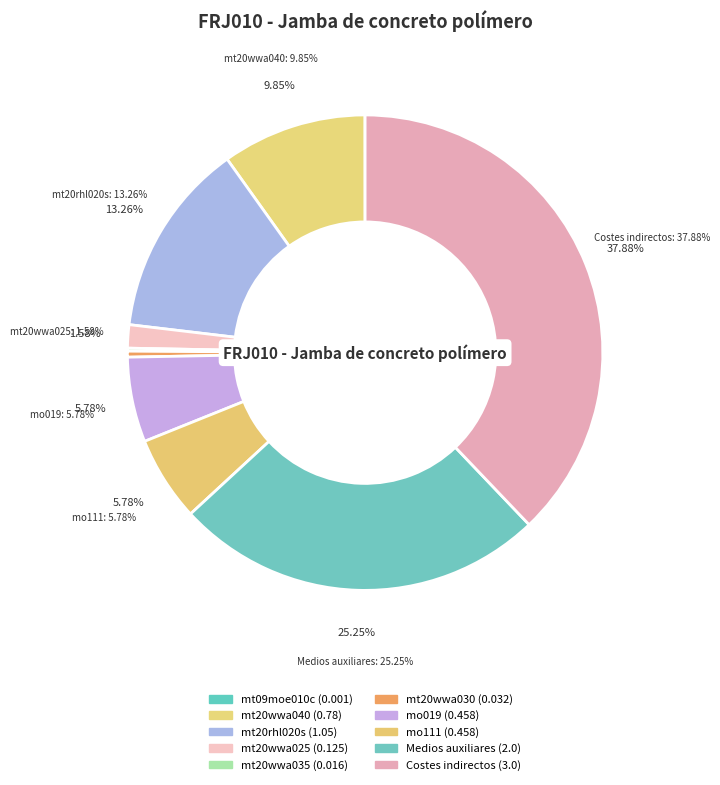

The Costes indirectos slice represents 38% of the pie. True or false?

True